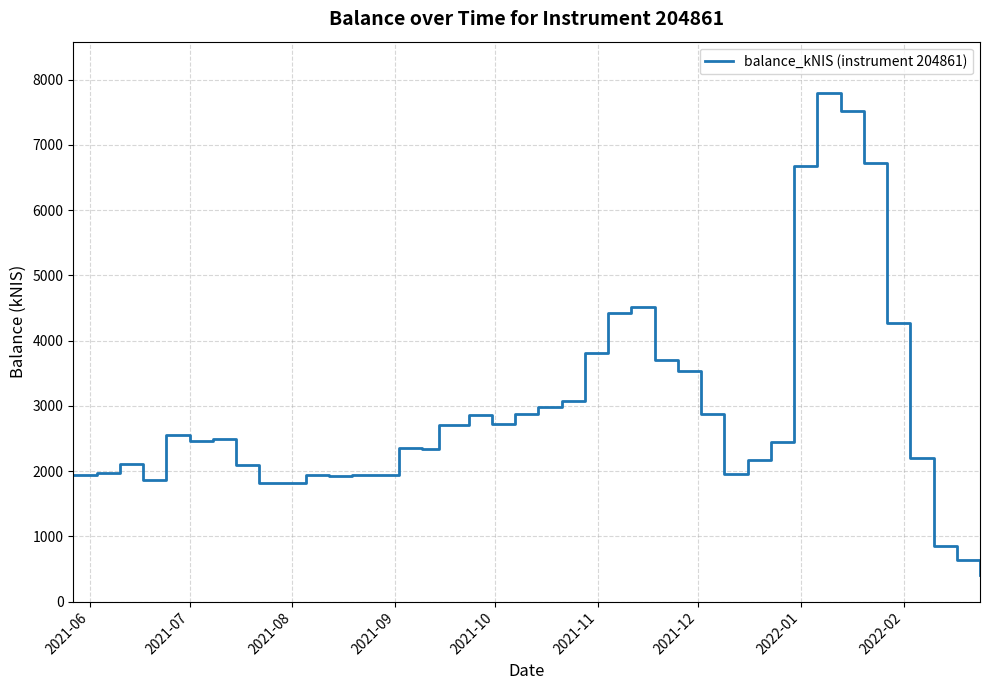

What is the difference between the maximum and minimum values?

7388.2